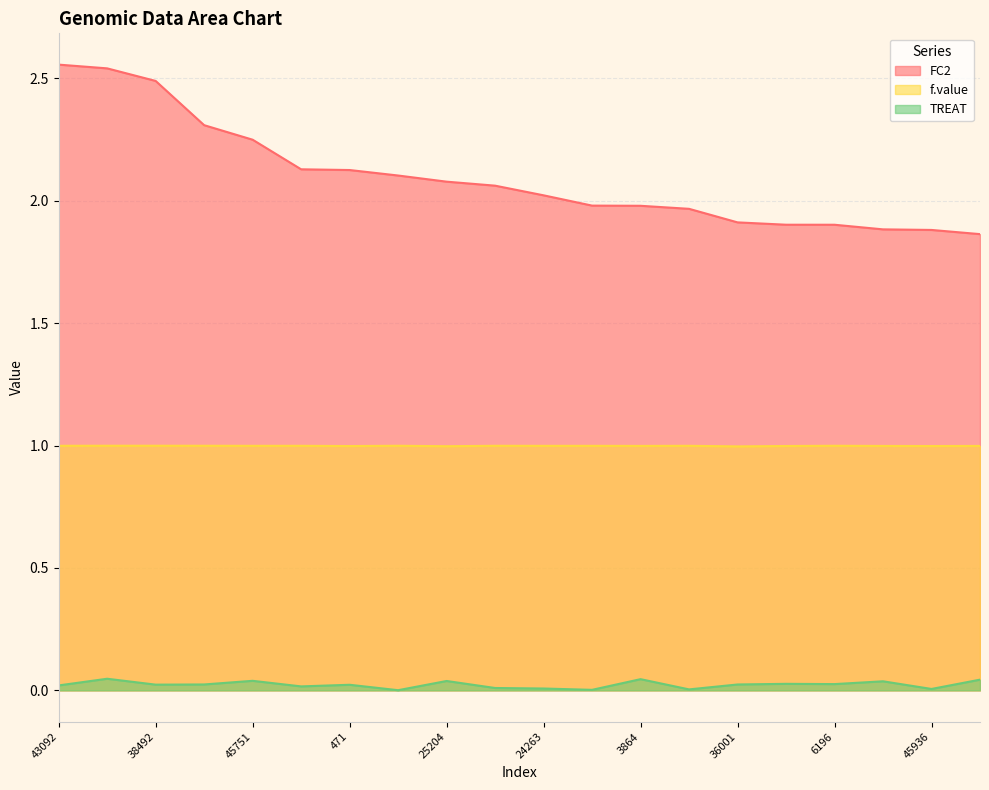

Where is the first local minimum for TREAT?

38492